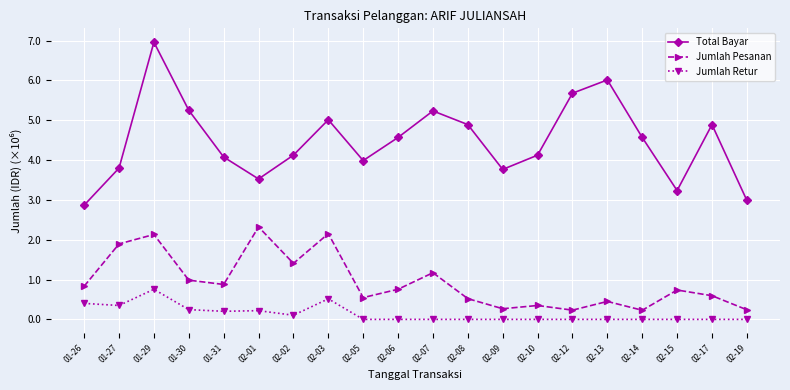

Where does the Total Bayar series first go above 4?

01-29